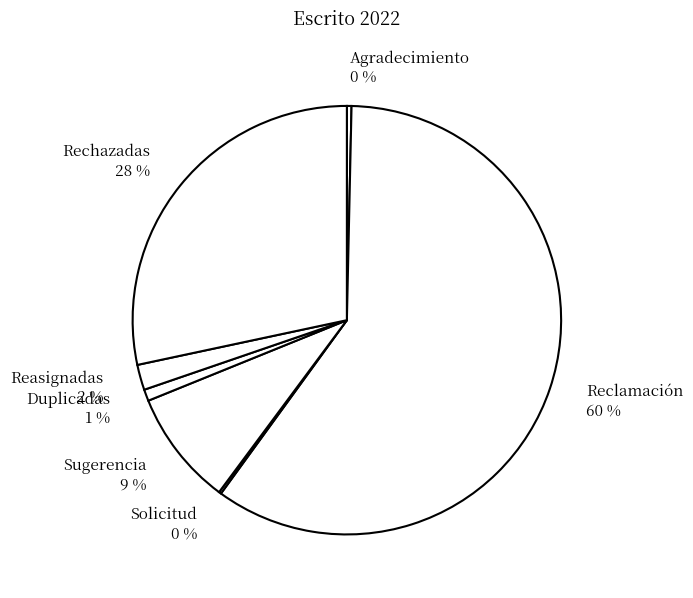

Is there a majority slice in this chart?

Yes